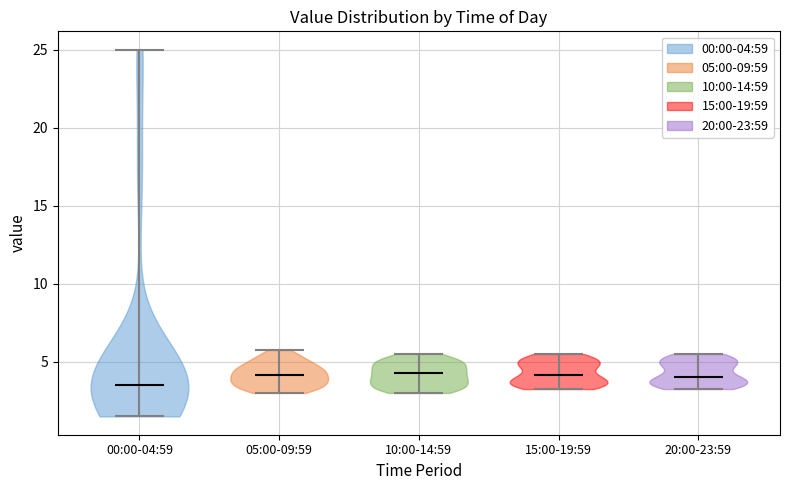

Reading left to right, read every violin against the y-axis: where its median line is, and the lowest and highest points it reaches. The values are not printed on the chart, so give them approximately, as read against the axis.

00:00-04:59: median line 3.5, lowest point 1.5, highest point 25.0
05:00-09:59: median line 4.0, lowest point 3.0, highest point 6.0
10:00-14:59: median line 4.5, lowest point 3.0, highest point 5.5
15:00-19:59: median line 4.0, lowest point 3.5, highest point 5.5
20:00-23:59: median line 4.0, lowest point 3.5, highest point 5.5